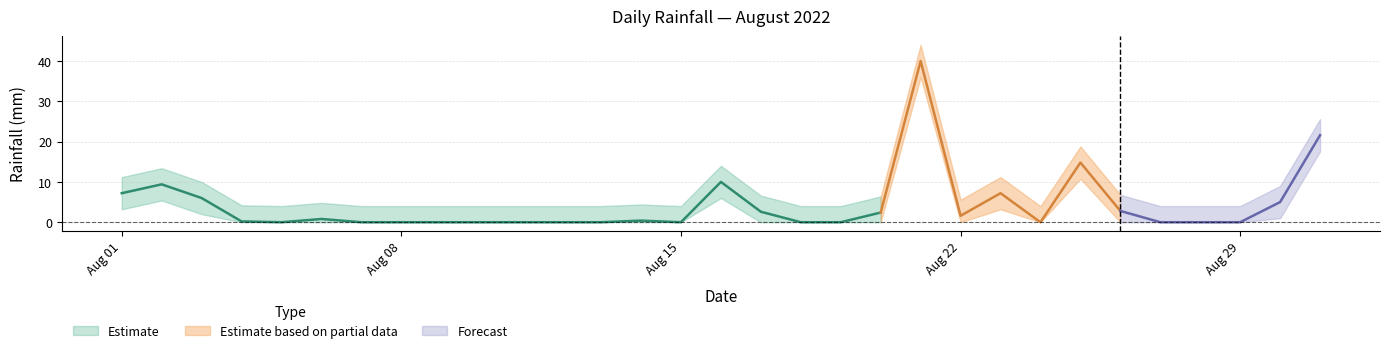

Reading right to left, list all the values displayed in this chart.

rain: 2022-08-31=21.6	2022-08-30=5.0	2022-08-29=0.0	2022-08-28=0.0	2022-08-27=0.0	2022-08-26=2.8	2022-08-25=14.8	2022-08-24=0.0	2022-08-23=7.2	2022-08-22=1.6	2022-08-21=40.0	2022-08-20=2.4	2022-08-19=0.0	2022-08-18=0.0	2022-08-17=2.6	2022-08-16=10.0	2022-08-15=0.0	2022-08-14=0.4	2022-08-13=0.0	2022-08-12=0.0	2022-08-11=0.0	2022-08-10=0.0	2022-08-09=0.0	2022-08-08=0.0	2022-08-07=0.0	2022-08-06=0.8	2022-08-05=0.0	2022-08-04=0.2	2022-08-03=6.0	2022-08-02=9.4	2022-08-01=7.2
rain_upper: 2022-08-31=25.6	2022-08-30=9.0	2022-08-29=4.0	2022-08-28=4.0	2022-08-27=4.0	2022-08-26=6.8	2022-08-25=18.8	2022-08-24=4.0	2022-08-23=11.2	2022-08-22=5.6	2022-08-21=44.0	2022-08-20=6.4	2022-08-19=4.0	2022-08-18=4.0	2022-08-17=6.6	2022-08-16=14.0	2022-08-15=4.0	2022-08-14=4.4	2022-08-13=4.0	2022-08-12=4.0	2022-08-11=4.0	2022-08-10=4.0	2022-08-09=4.0	2022-08-08=4.0	2022-08-07=4.0	2022-08-06=4.8	2022-08-05=4.0	2022-08-04=4.2	2022-08-03=10.0	2022-08-02=13.4	2022-08-01=11.2
rain_lower: 2022-08-31=17.6	2022-08-30=1.0	2022-08-29=0.0	2022-08-28=0.0	2022-08-27=0.0	2022-08-26=0.0	2022-08-25=10.8	2022-08-24=0.0	2022-08-23=3.2	2022-08-22=0.0	2022-08-21=36.0	2022-08-20=0.0	2022-08-19=0.0	2022-08-18=0.0	2022-08-17=0.0	2022-08-16=6.0	2022-08-15=0.0	2022-08-14=0.0	2022-08-13=0.0	2022-08-12=0.0	2022-08-11=0.0	2022-08-10=0.0	2022-08-09=0.0	2022-08-08=0.0	2022-08-07=0.0	2022-08-06=0.0	2022-08-05=0.0	2022-08-04=0.0	2022-08-03=2.0	2022-08-02=5.4	2022-08-01=3.2